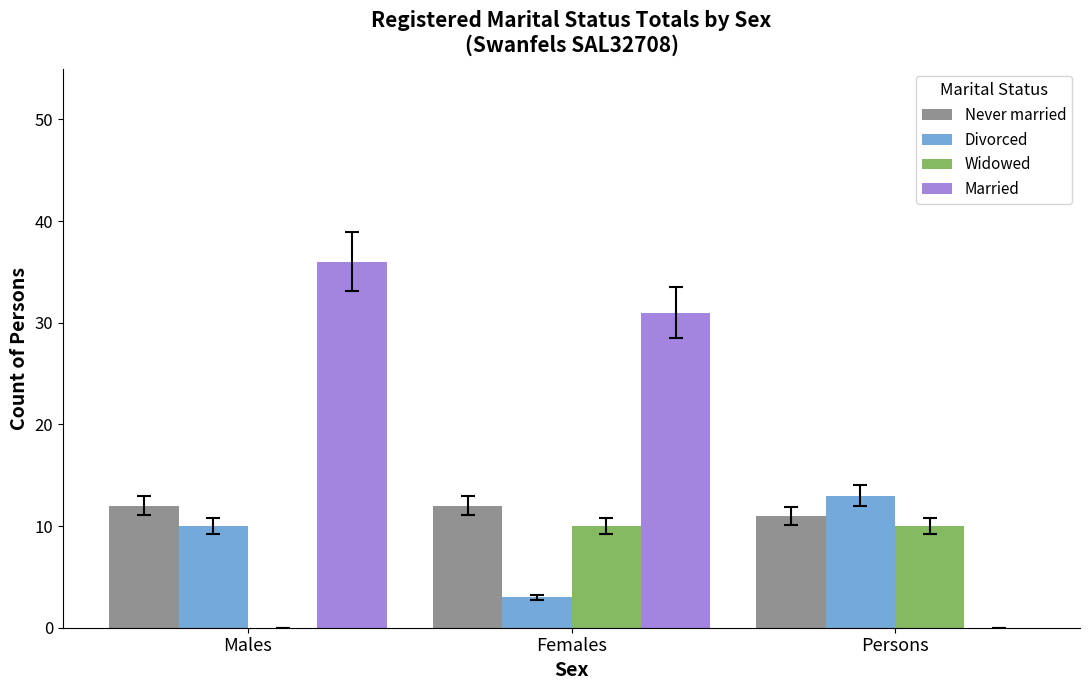

What is the sum of all Never married values?

35